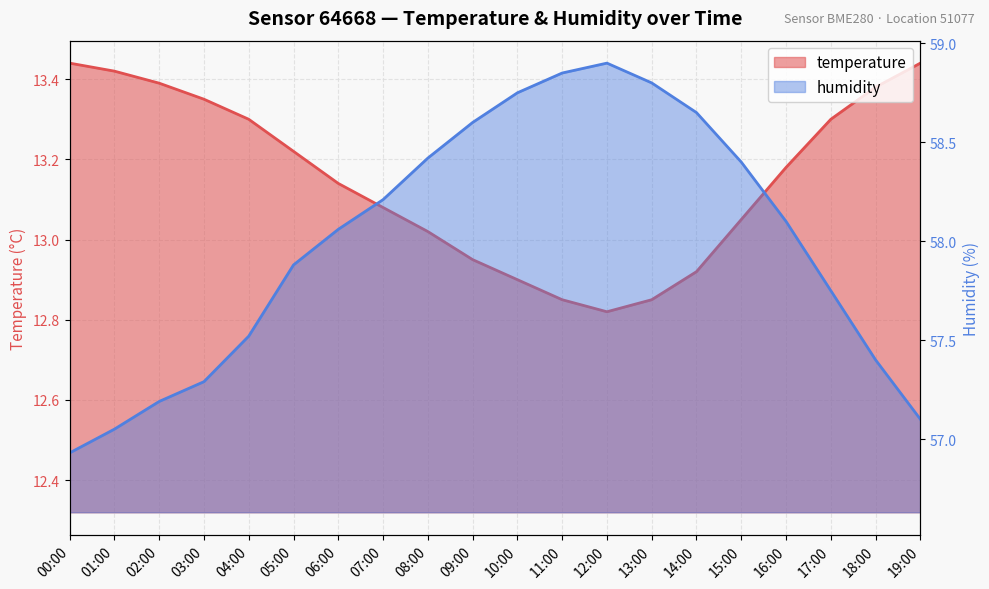

How many interior local peaks does the humidity series have?

1